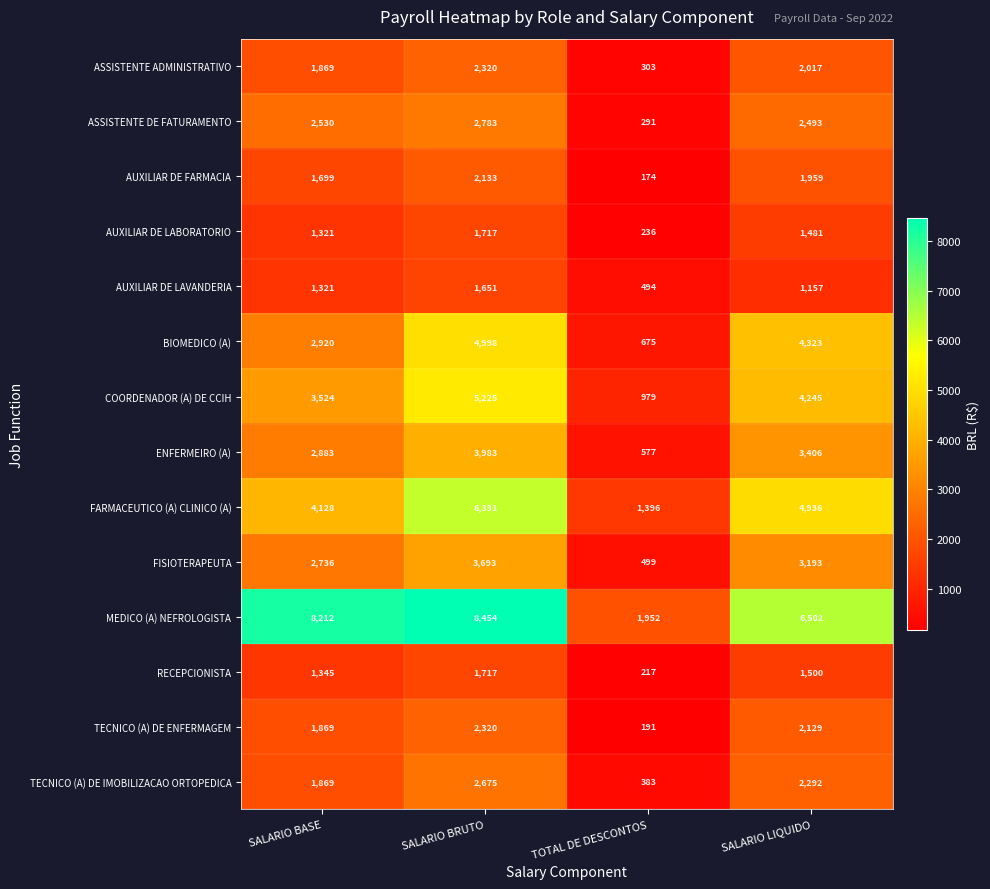

What is the total value across all series at SALARIO BRUTO?

50000